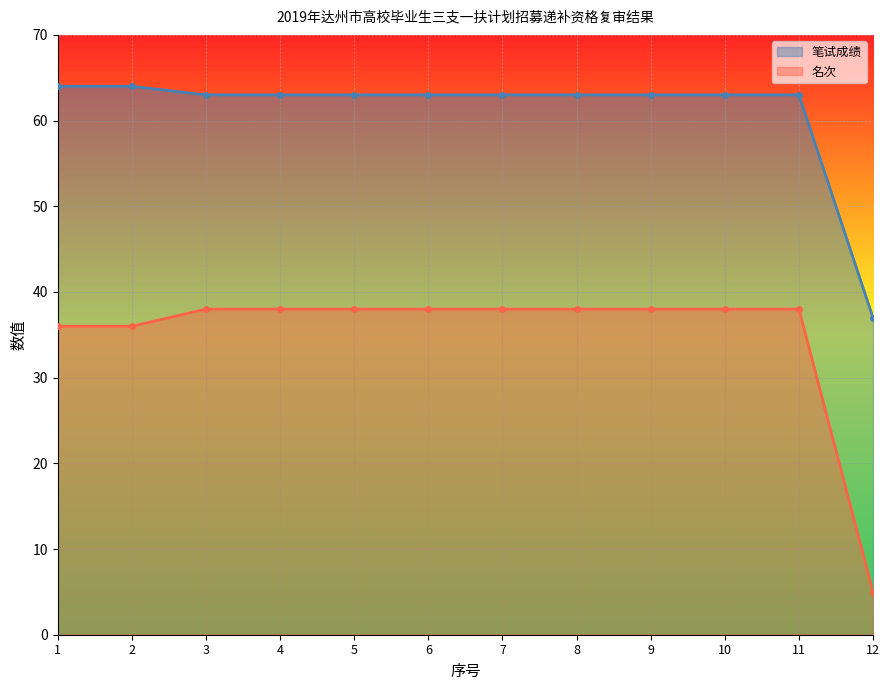

How many lines are shown in the chart?

2